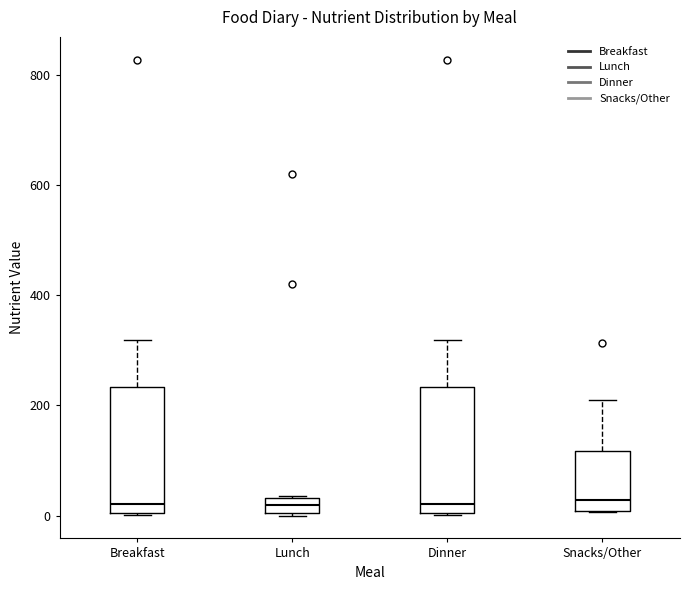

Where is the upper edge of the box for Dinner on the y-axis? The values are not printed on the chart, so give them approximately, as read against the axis.

240